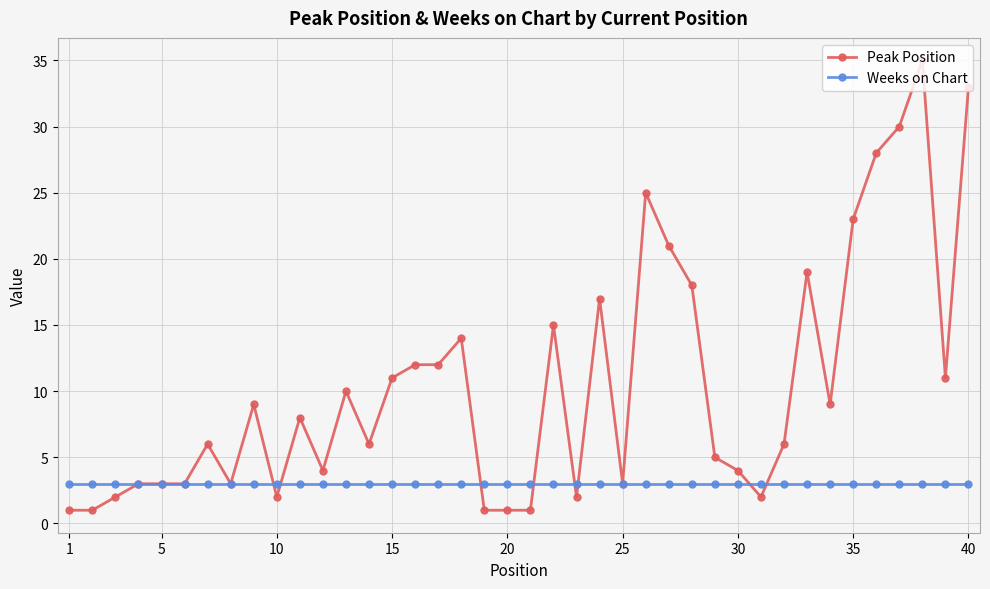

What is the difference between the second highest and minimum values in the Peak Position series?

32